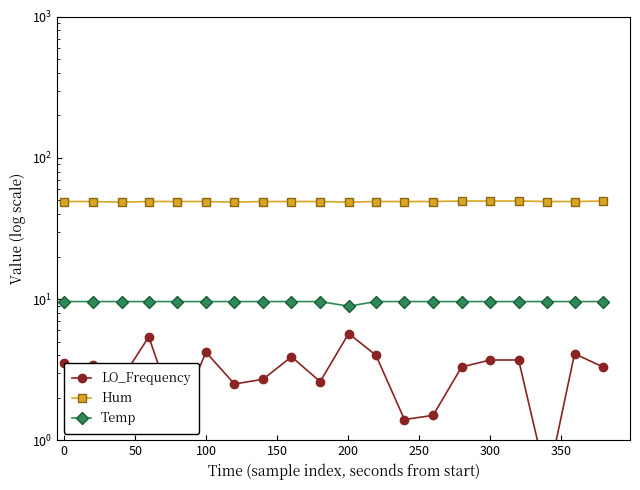

At 0, list the series in order from smallest to largest.

LO_Frequency, Temp, Hum